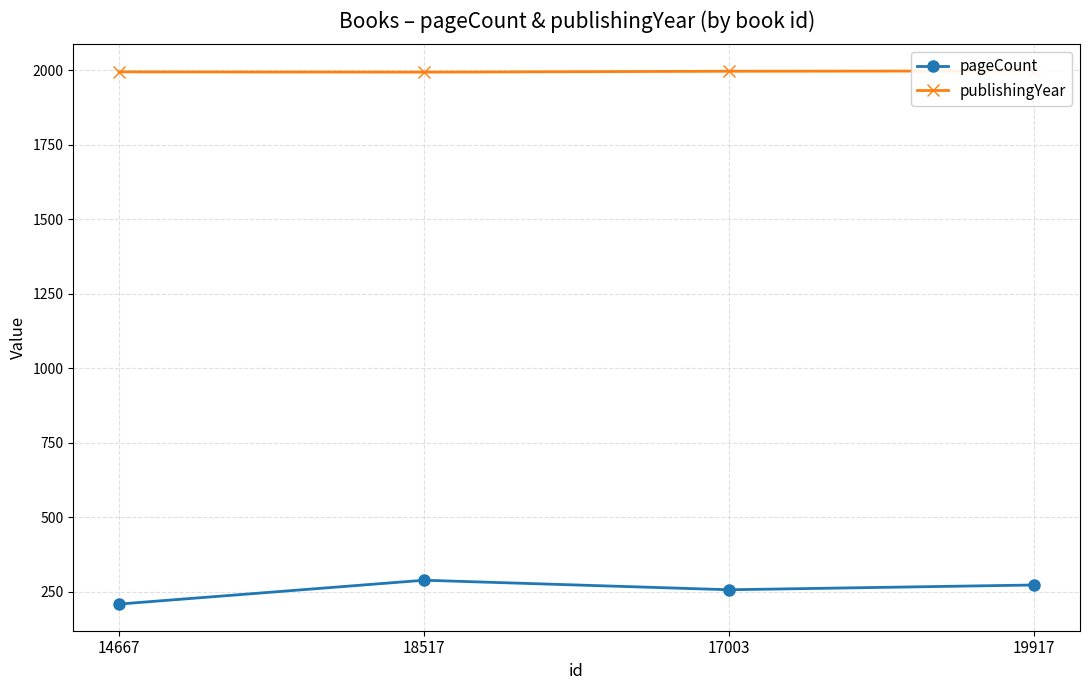

What is the label of the 2nd point from the left?

18517